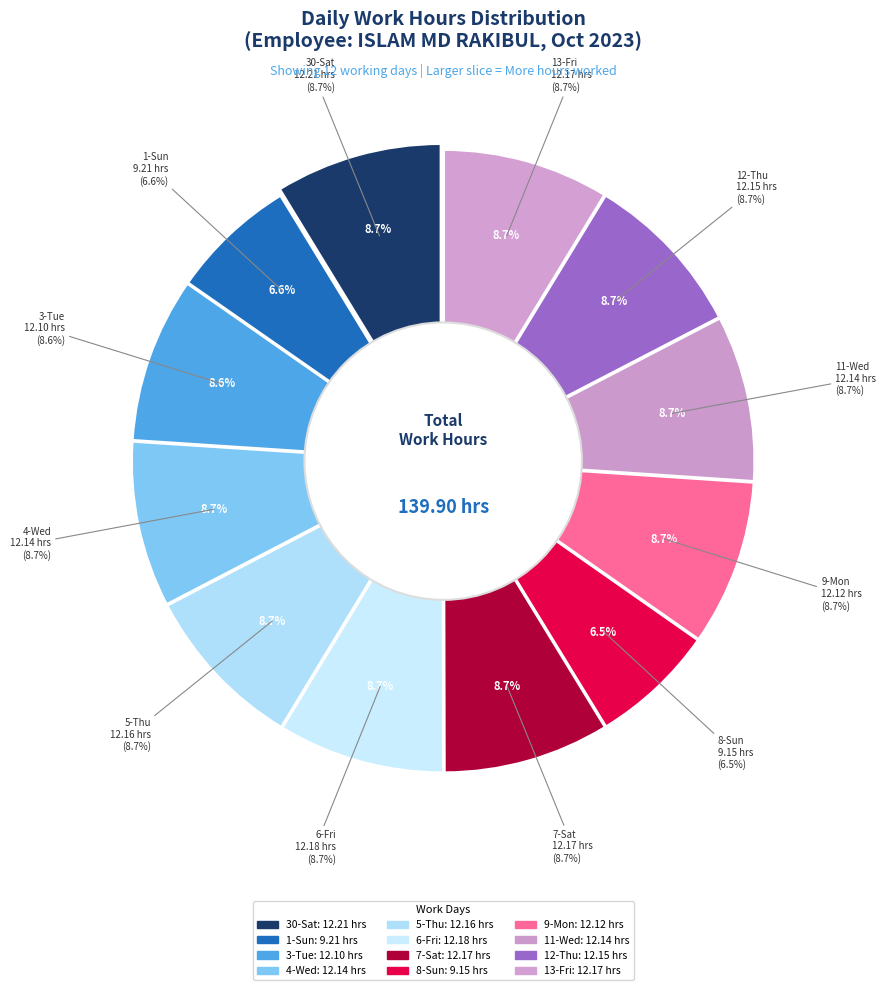

Count the number of slices in the pie.

12